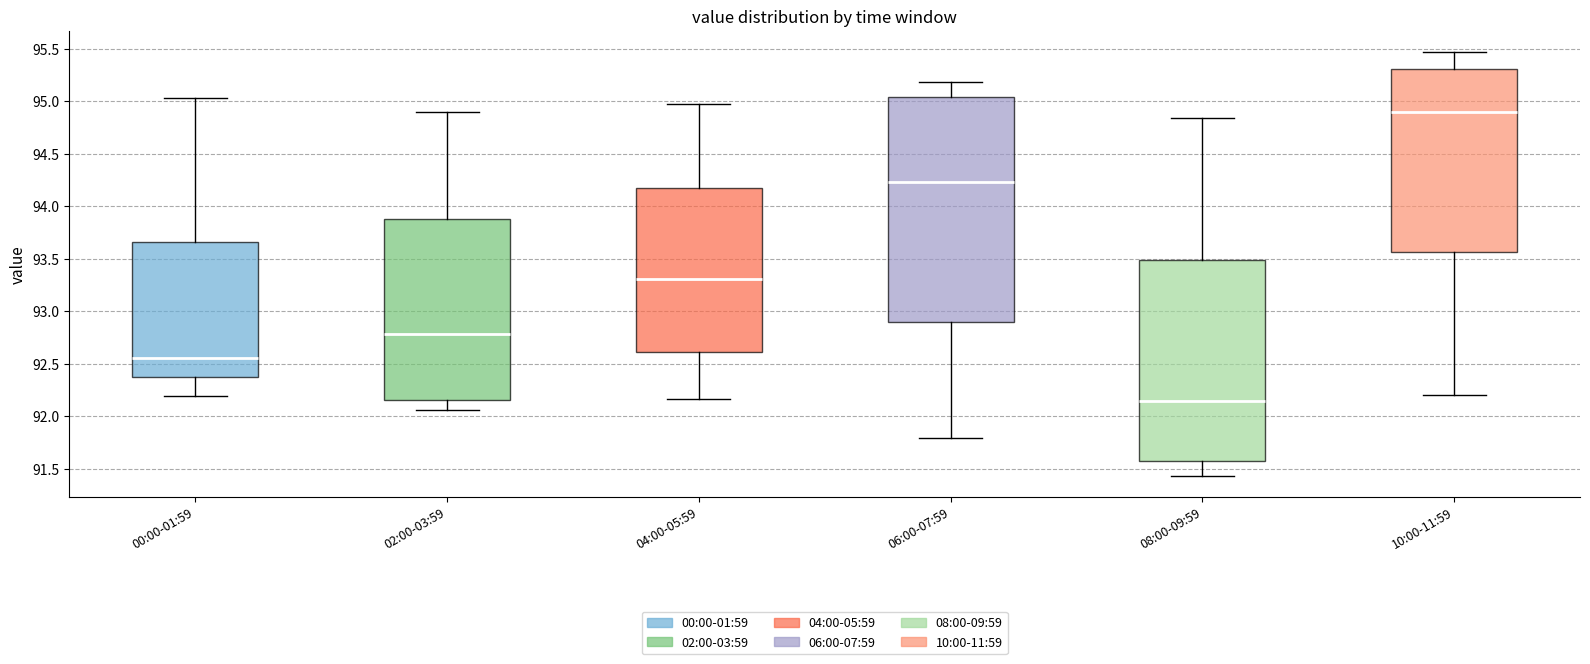

Which box has the lowest median line?

08:00-09:59